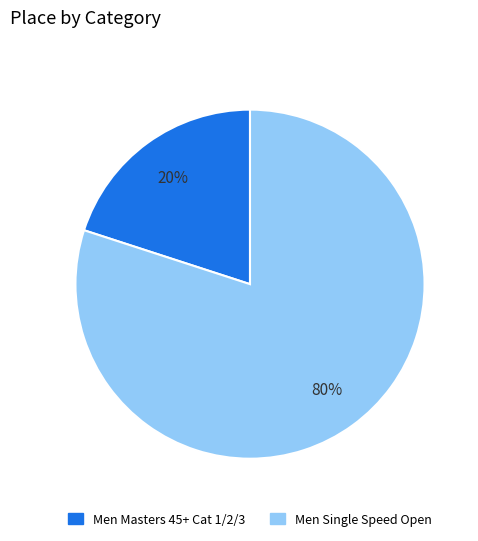

Do Men Single Speed Open and Men Masters 45+ Cat 1/2/3 together represent more than half of the pie?

Yes